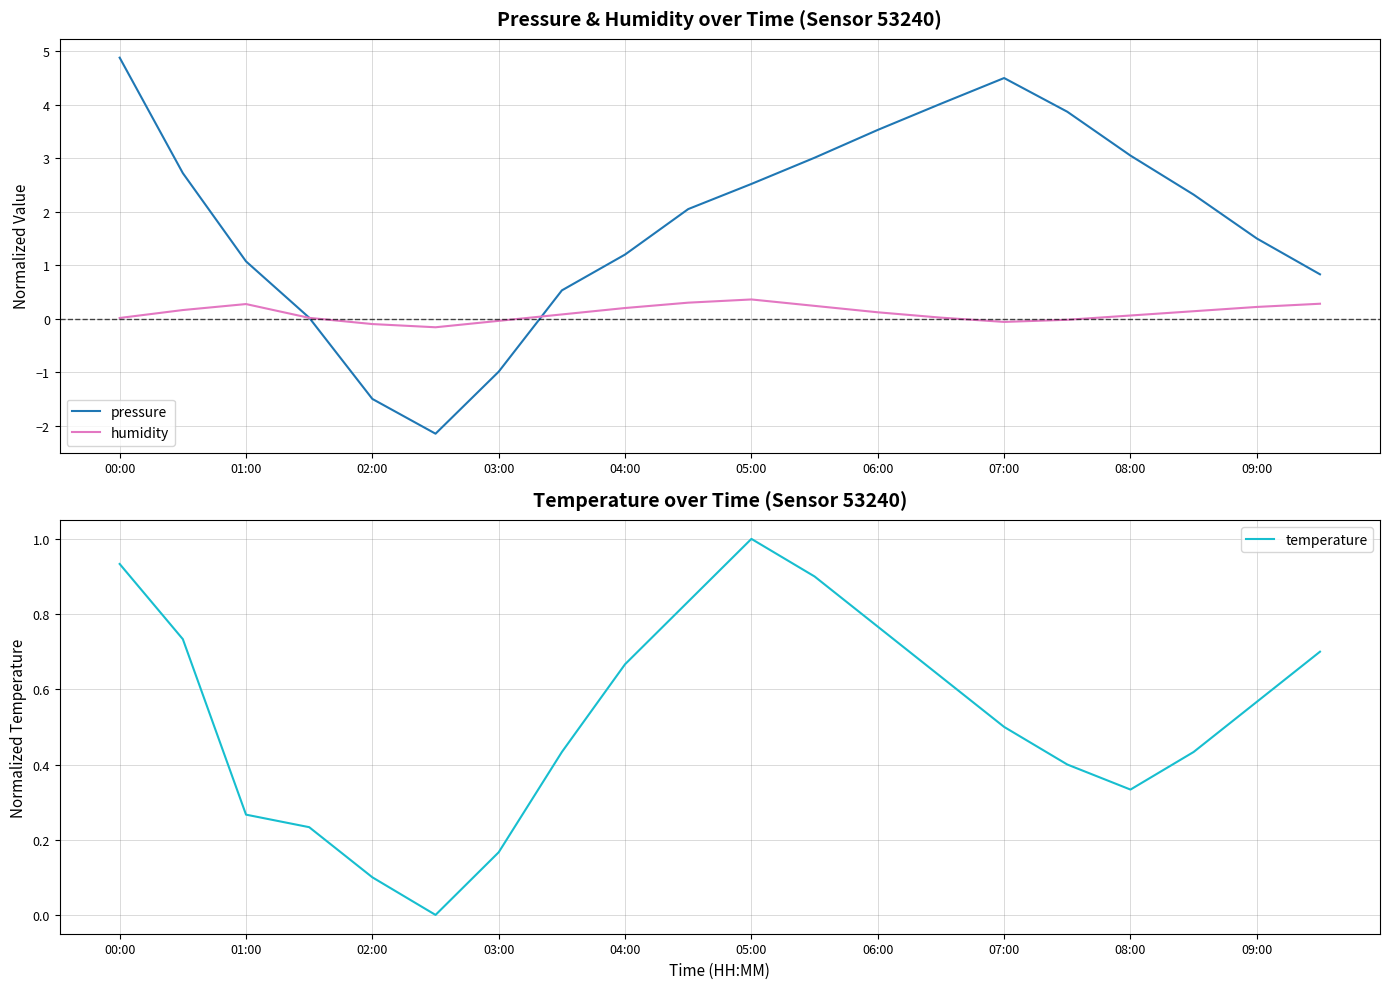

At which category is the sum across all series the highest?

00:00